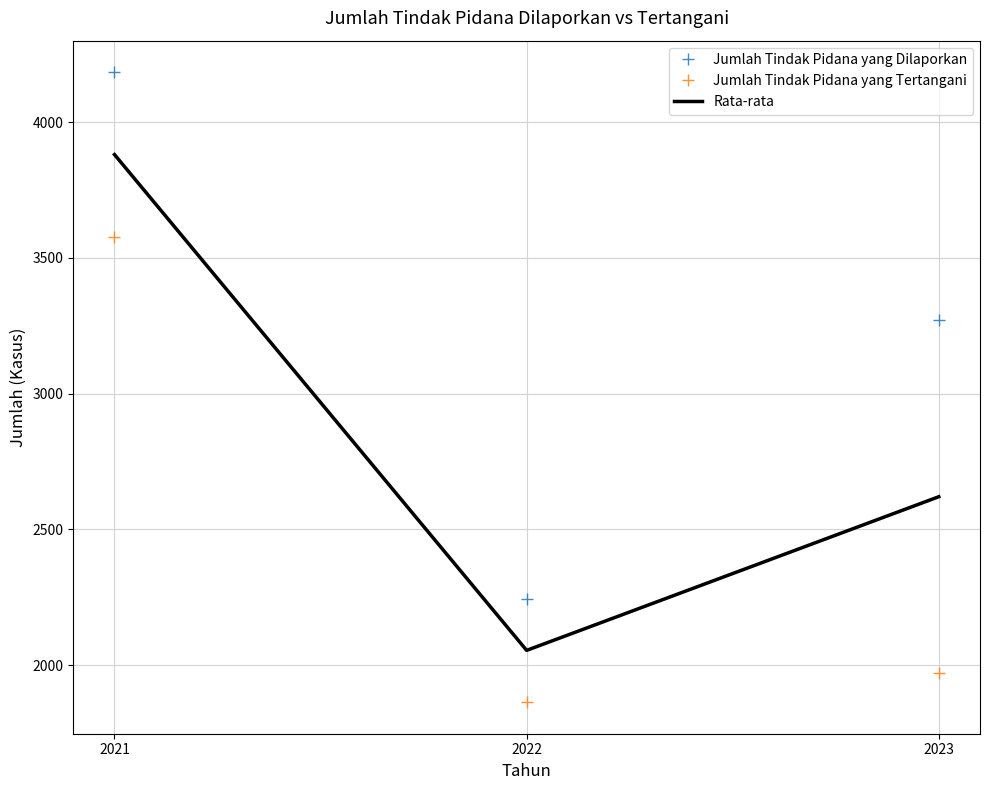

At 2023, list the series in order from largest to smallest.

Jumlah Tindak Pidana yang Dilaporkan, Rata-rata, Jumlah Tindak Pidana yang Tertangani